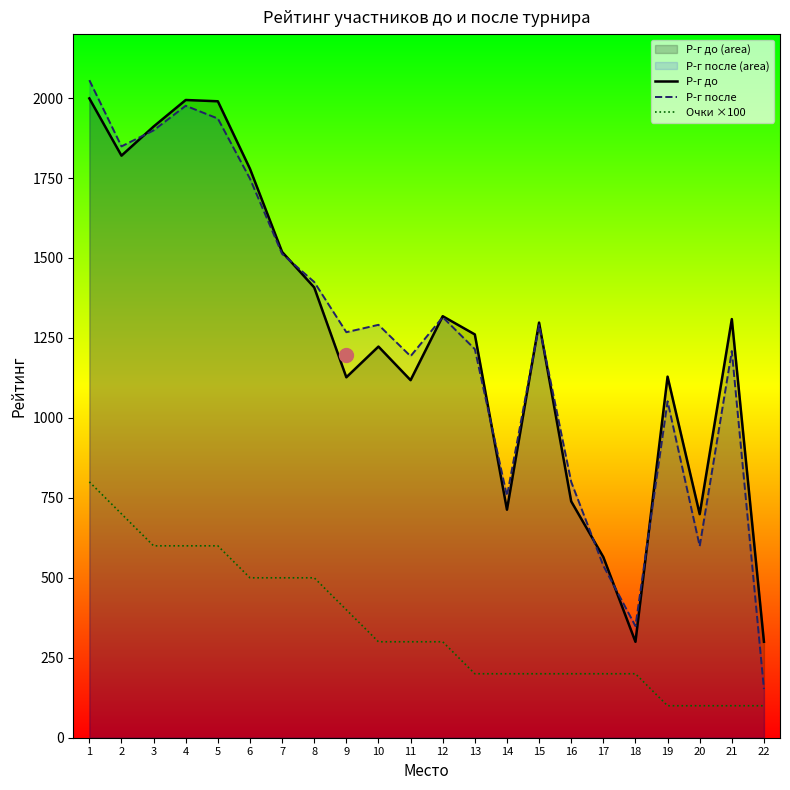

At which label is Очки ×100 closest to 450?

6